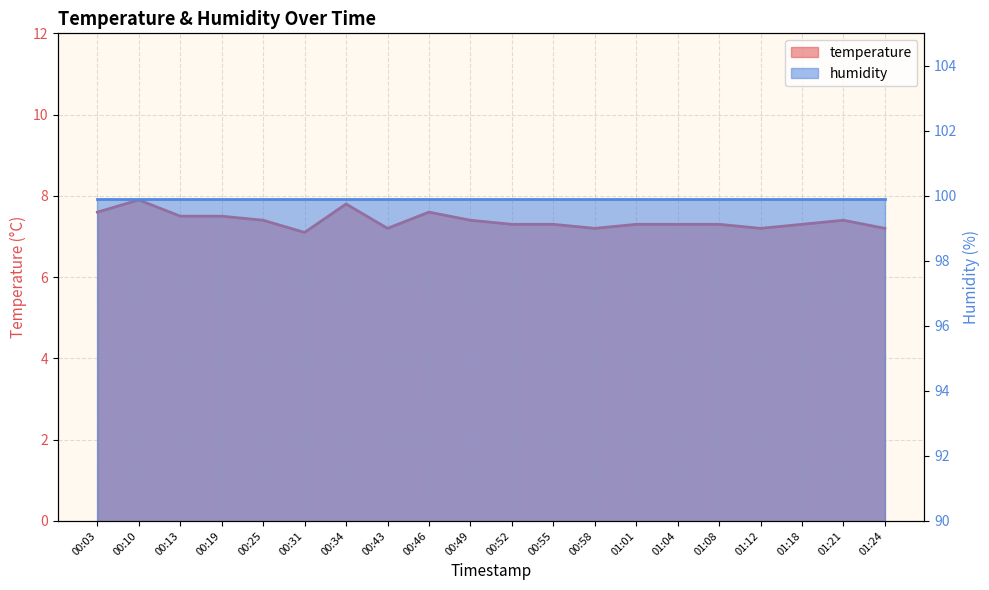

List the labels in order of value, smallest first.

00:31, 00:43, 00:58, 01:12, 01:24, 00:52, 00:55, 01:01, 01:04, 01:08, 01:18, 00:25, 00:49, 01:21, 00:13, 00:19, 00:03, 00:46, 00:34, 00:10